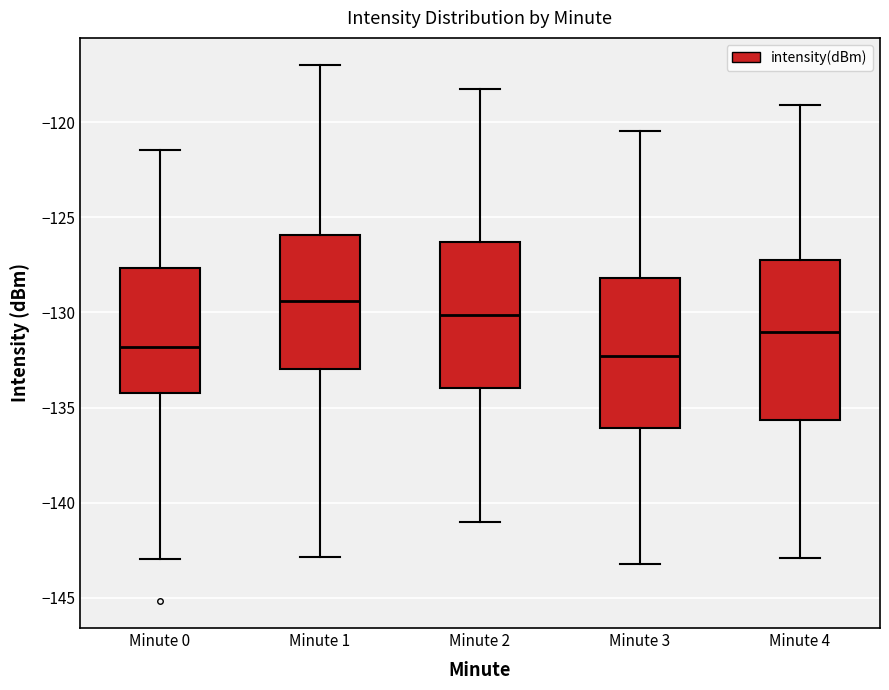

Reading left to right, read every box against the y-axis: the position of its median line, the range the box covers, and the ends of its whiskers. The values are not printed on the chart, so give them approximately, as read against the axis.

Minute 0: median -132.0, box -134.0 to -127.5, whiskers -143.0 to -121.5
Minute 1: median -129.5, box -133.0 to -126.0, whiskers -143.0 to -117.0
Minute 2: median -130.0, box -134.0 to -126.5, whiskers -141.0 to -118.0
Minute 3: median -132.5, box -136.0 to -128.0, whiskers -143.0 to -120.5
Minute 4: median -131.0, box -135.5 to -127.0, whiskers -143.0 to -119.0